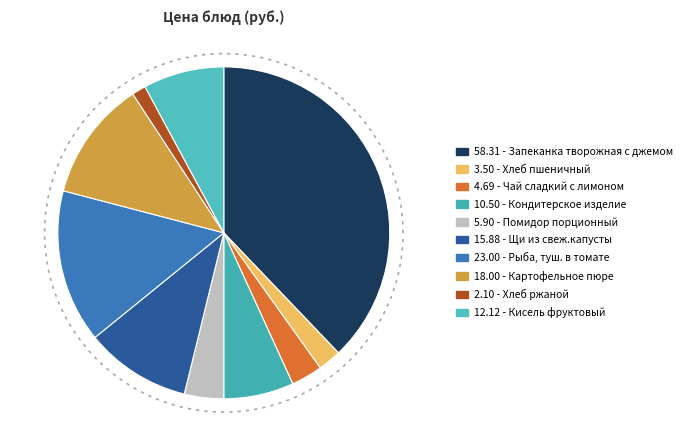

What percentage is the Кондитерское изделие slice, to the nearest percent?

7%